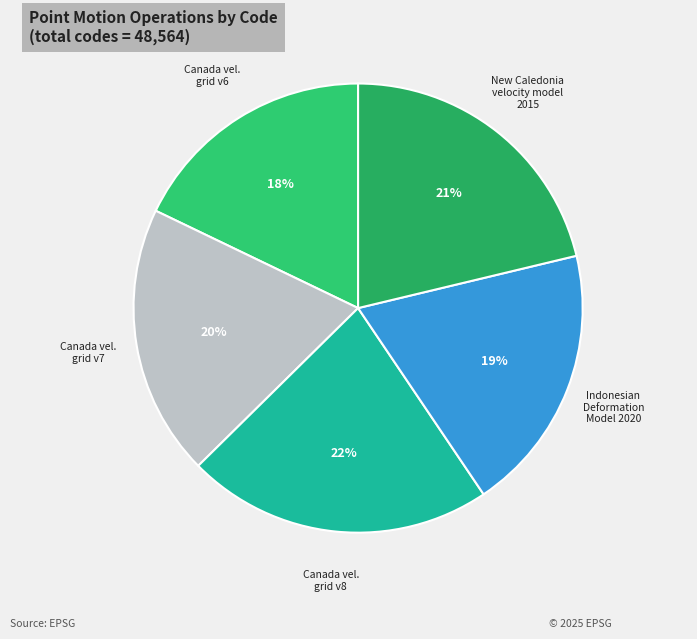

Which category has the smallest portion of the pie?

Canada vel. grid v6